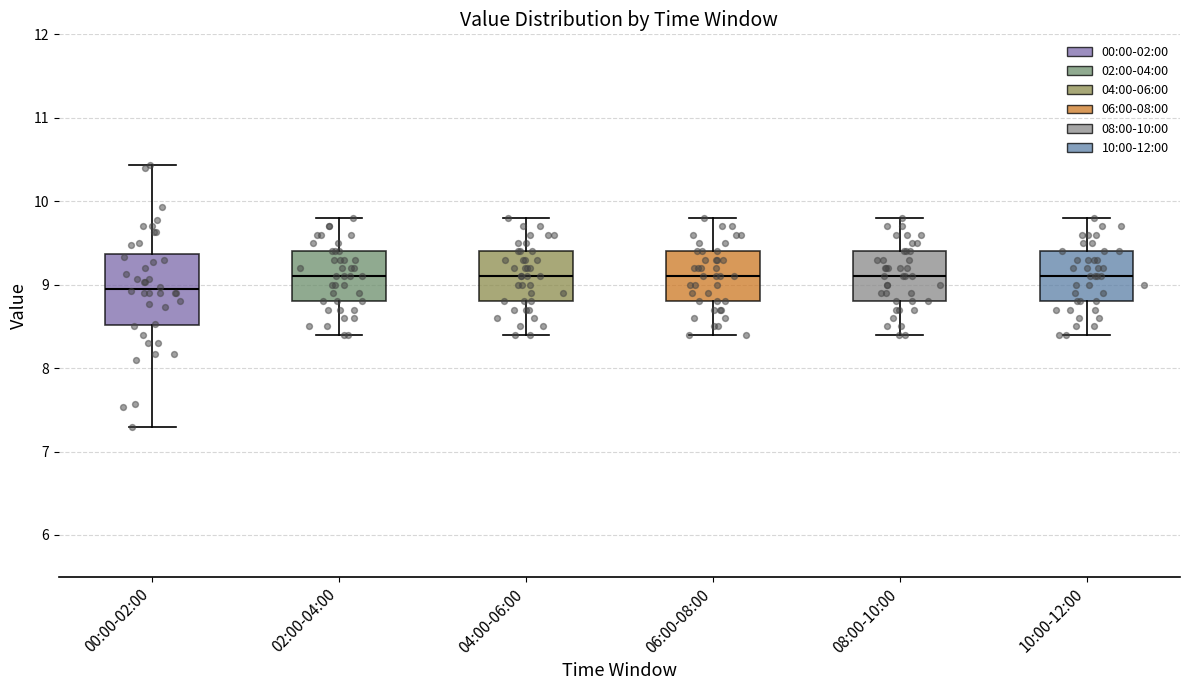

Which box's median line is the lowest?

00:00-02:00